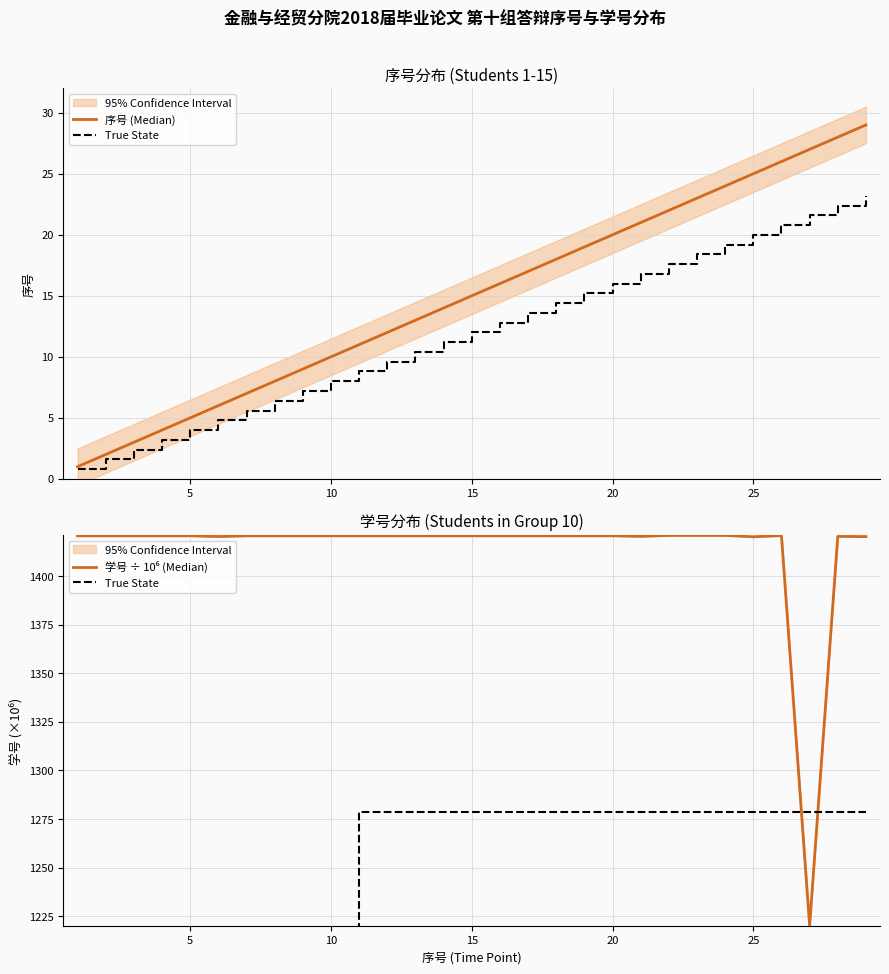

What is the maximum value shown in the chart?

1420.9